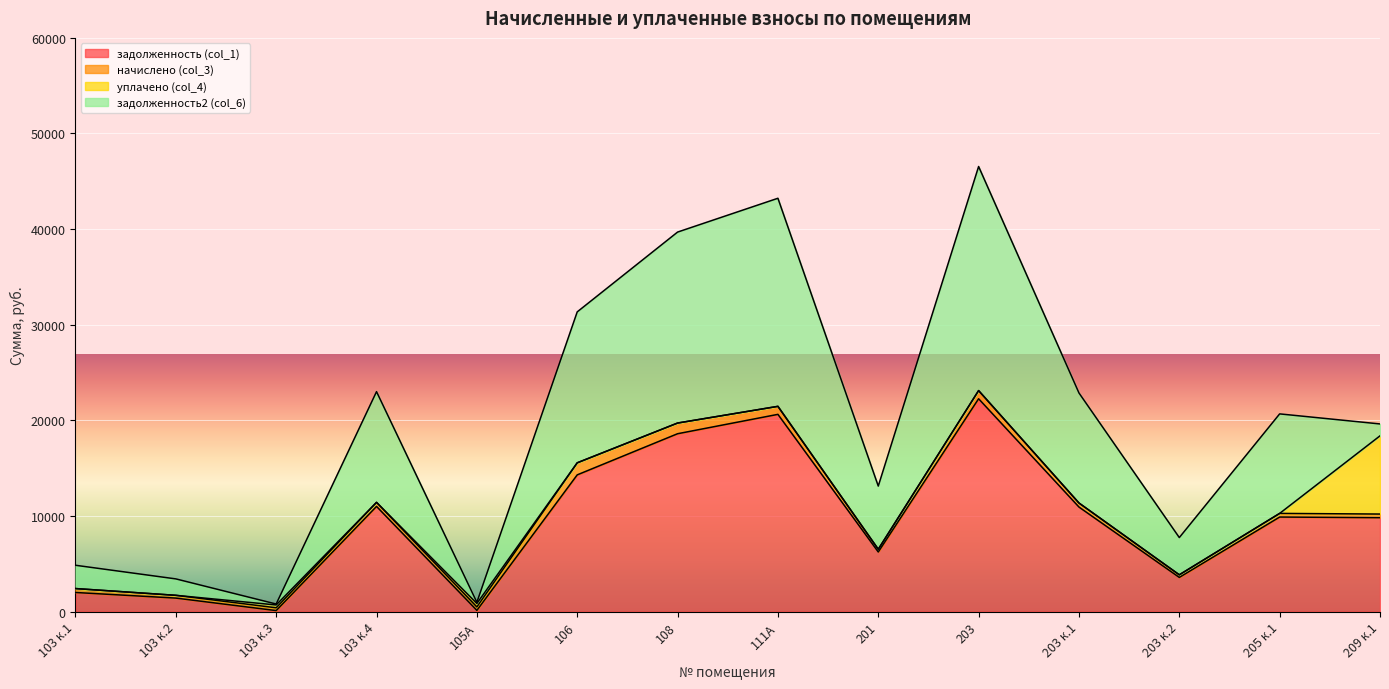

List the series in order of their peak value, highest first.

задолженность2 (col_6), задолженность (col_1), уплачено (col_4), начислено (col_3)